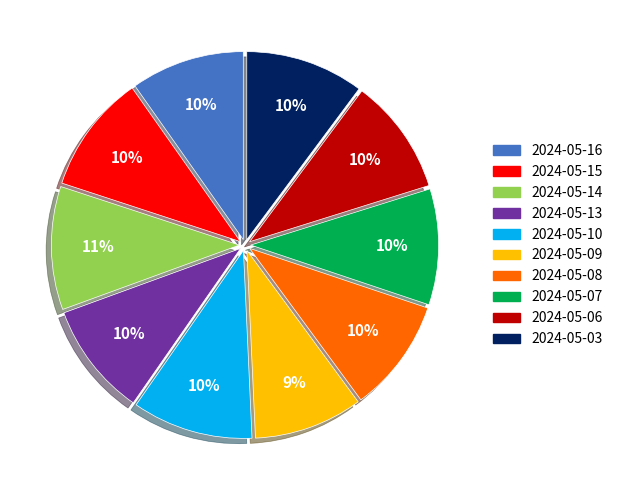

Combined, do 2024-05-16 and 2024-05-08 account for over 50%?

No